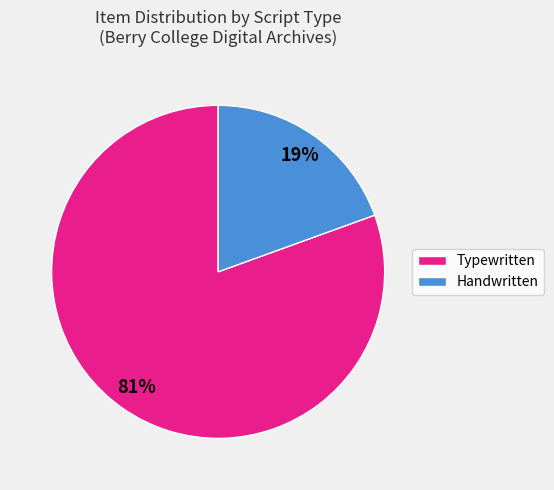

To the nearest percent, what percentage of the pie is Handwritten?

19%